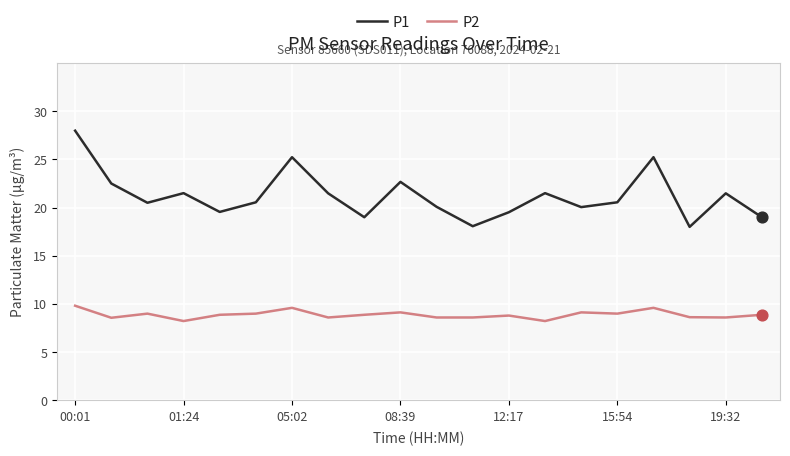

Which series has the widest spread of values?

P1